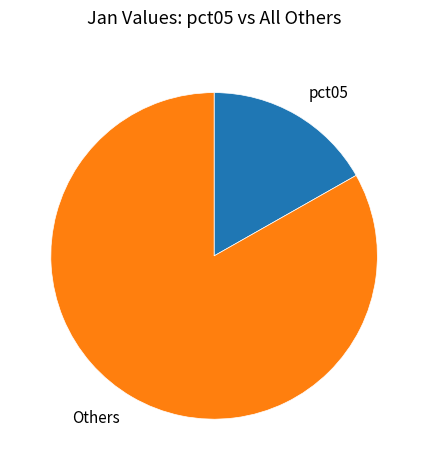

Rank the categories by value from highest to lowest.

Others, pct05